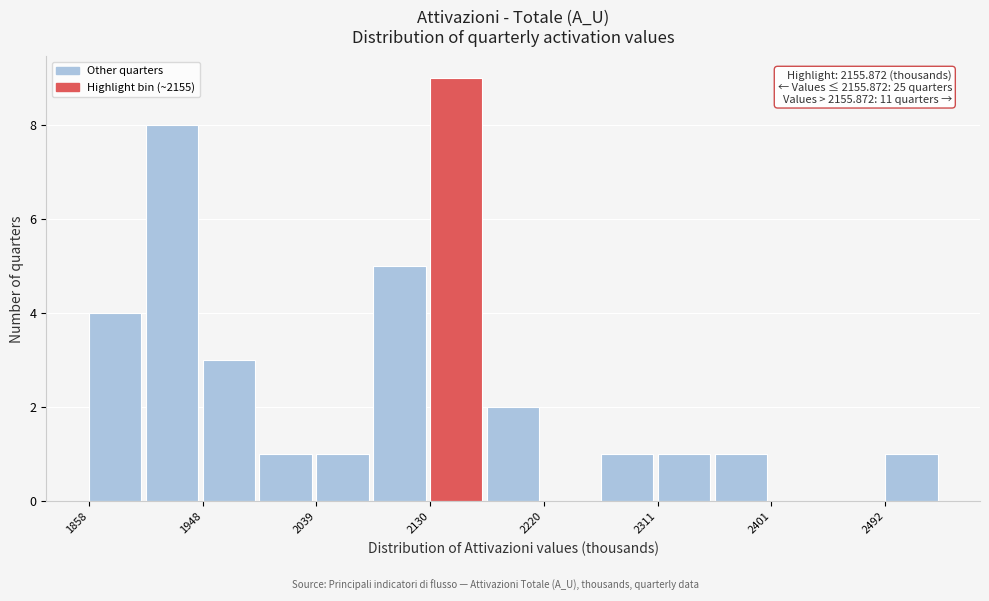

Which range on the x-axis has the tallest bar?

2130 to 2170